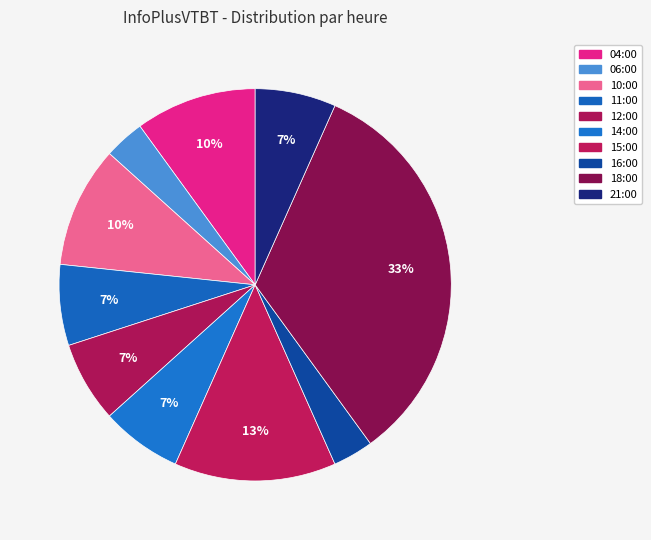

Is it true that 21:00 is 7% of the pie?

True